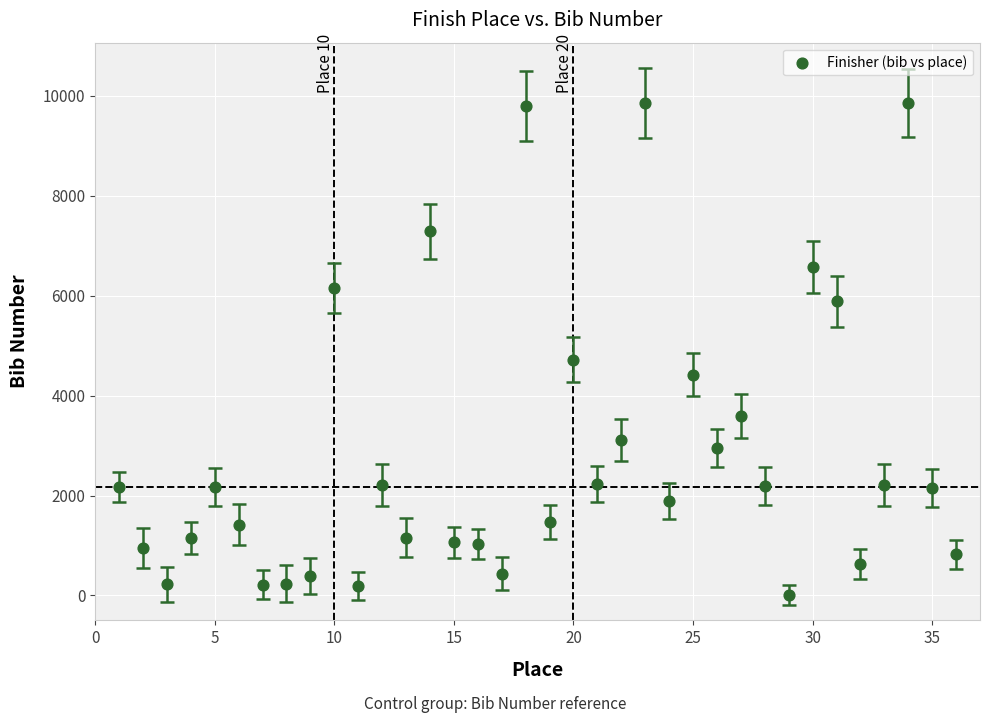

What is the range of X values (max minus min)?

35